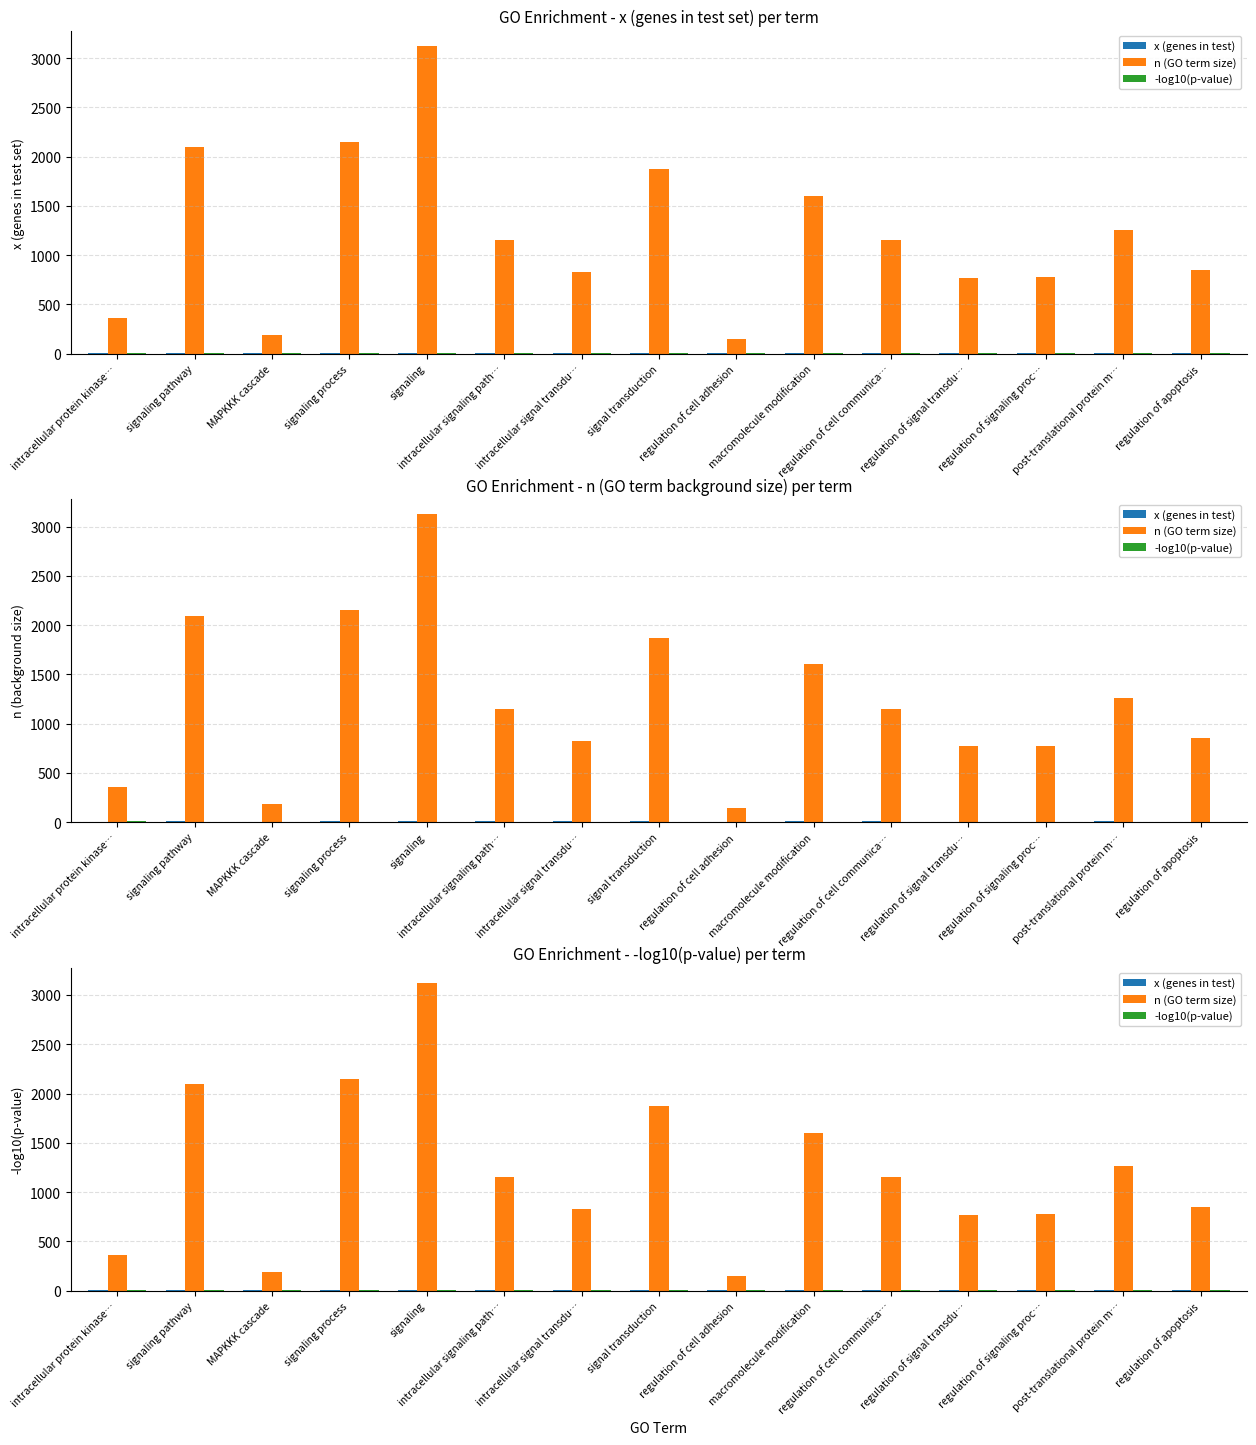

Reading left to right, extract all data points from this chart.

x (genes in test): 6.0	10.0	5.0	10.0	11.0	8.0	7.0	9.0	4.0	8.0	7.0	6.0	6.0	7.0	6.0
n (GO term size): 361.0	2094.0	186.0	2150.0	3123.0	1153.0	828.0	1872.0	148.0	1601.0	1153.0	772.0	777.0	1260.0	851.0
-log10(p-value): 6.7	6.7	6.6	6.5	6.3	6.2	5.9	5.8	5.3	5.1	4.9	4.8	4.8	4.7	4.5